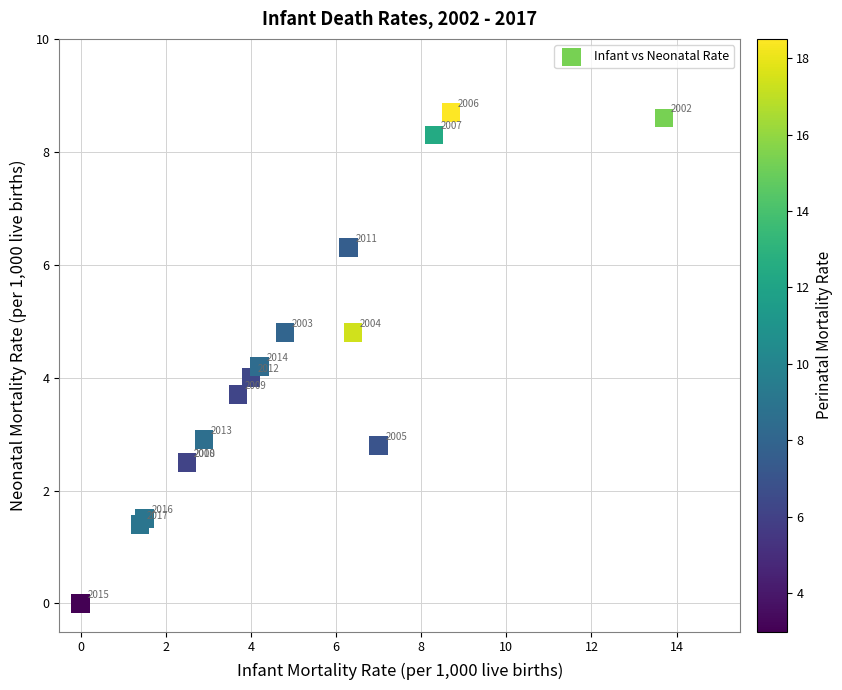

What Y value in the scatter plot is closest to 4?

4.0